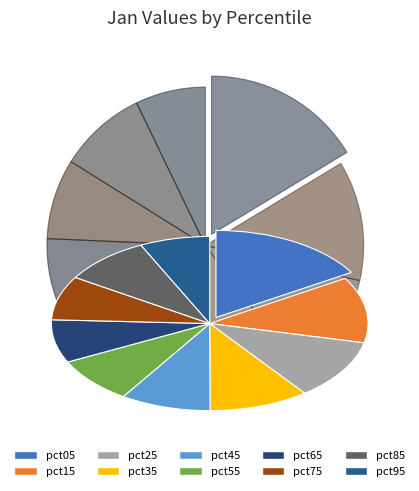

Between pct75 and pct85, which is larger?

pct85